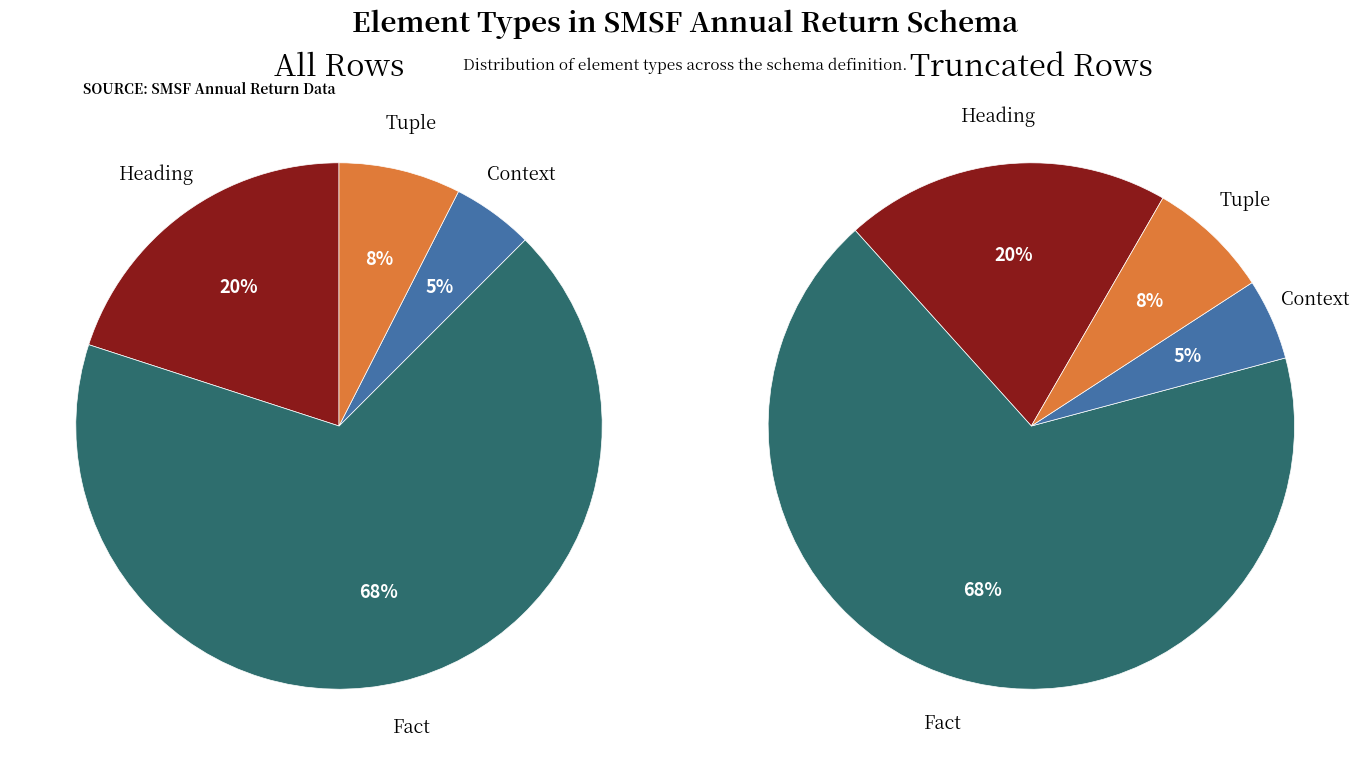

What percentage is NOT represented by Fact?

32.5%